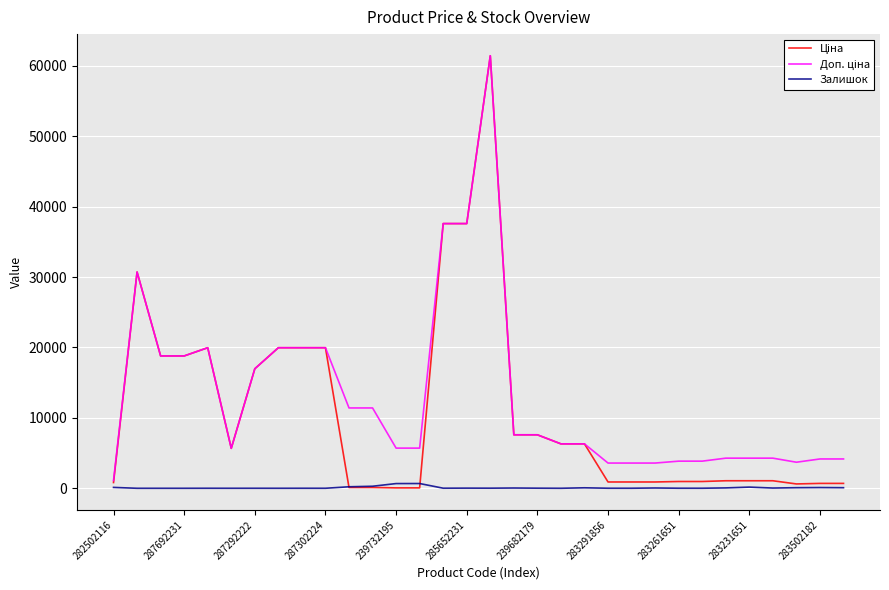

What is the greatest value displayed?

61434.3